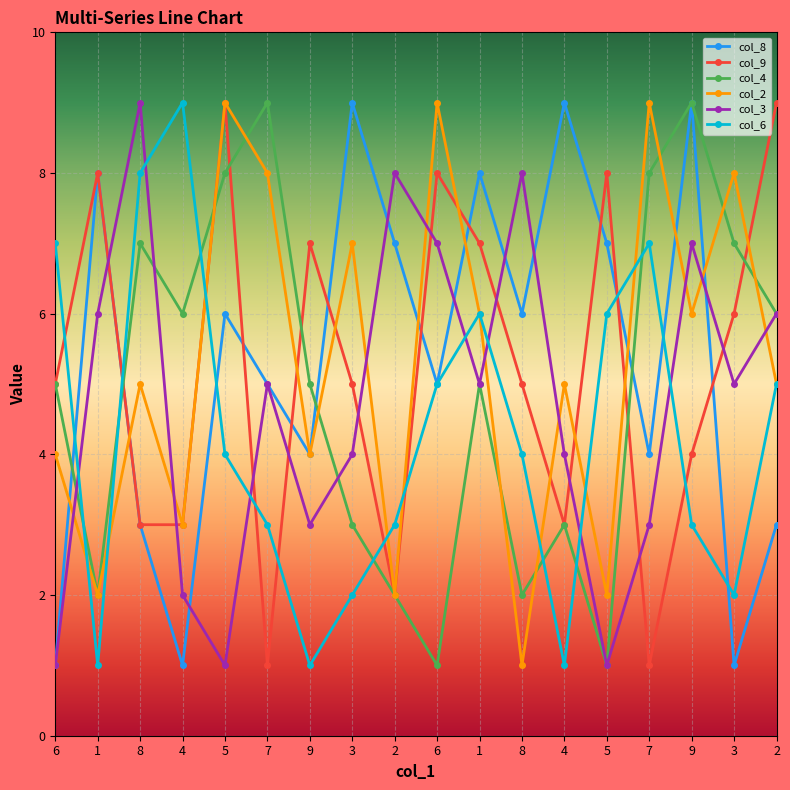

What is the spread (max minus min) of values at 9?

6